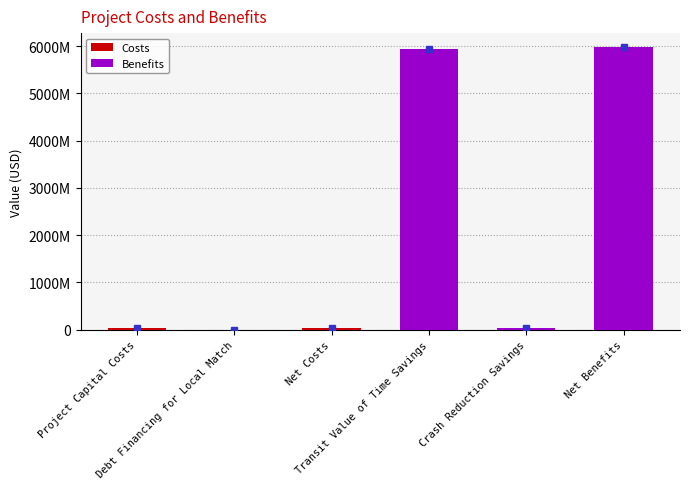

What is the label of the 3rd bar from the left?

Net Costs